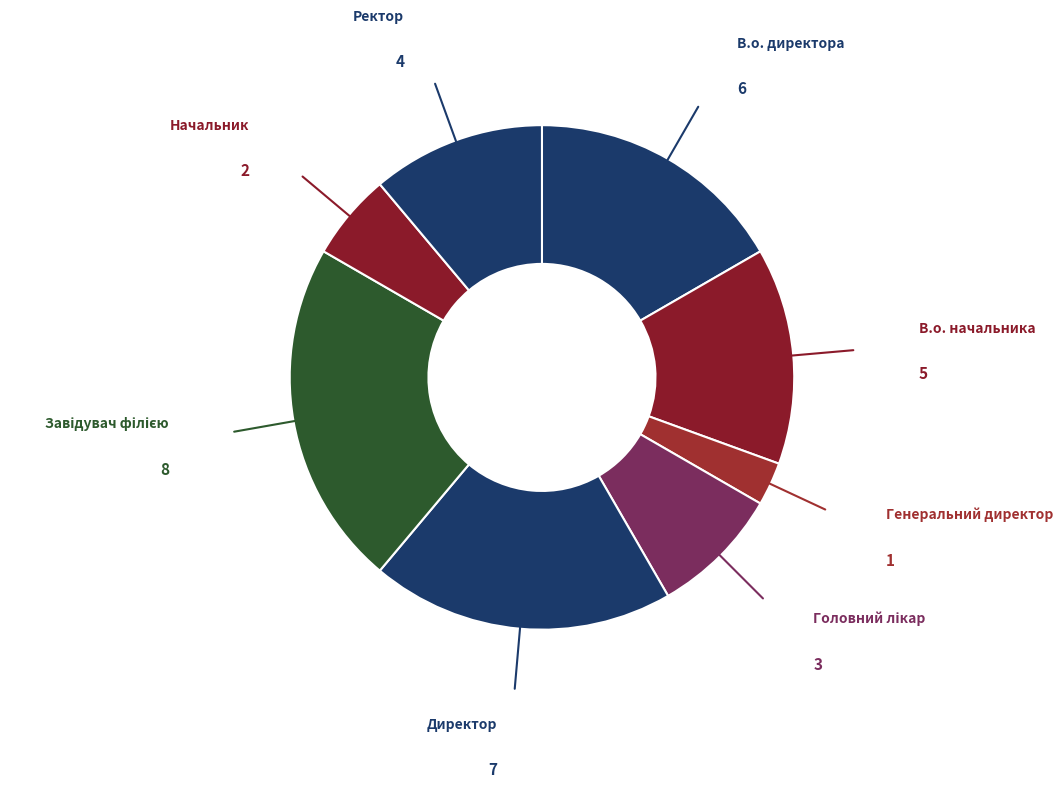

The В.о. директора slice represents 26% of the pie. True or false?

False